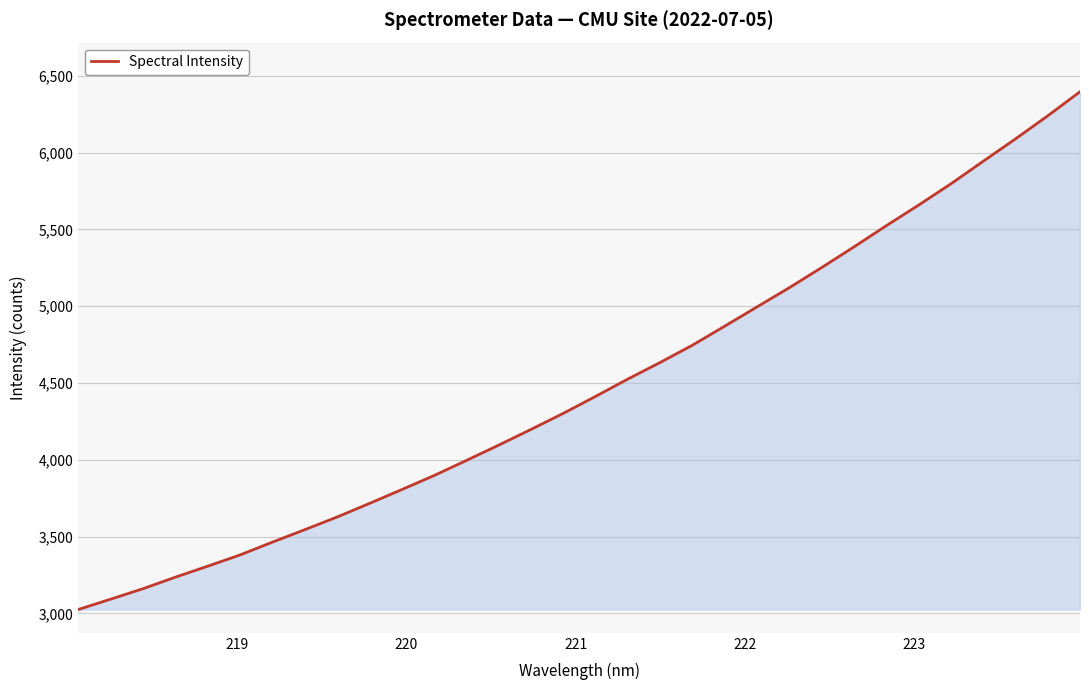

What is the maximum value shown in the chart?

6395.8